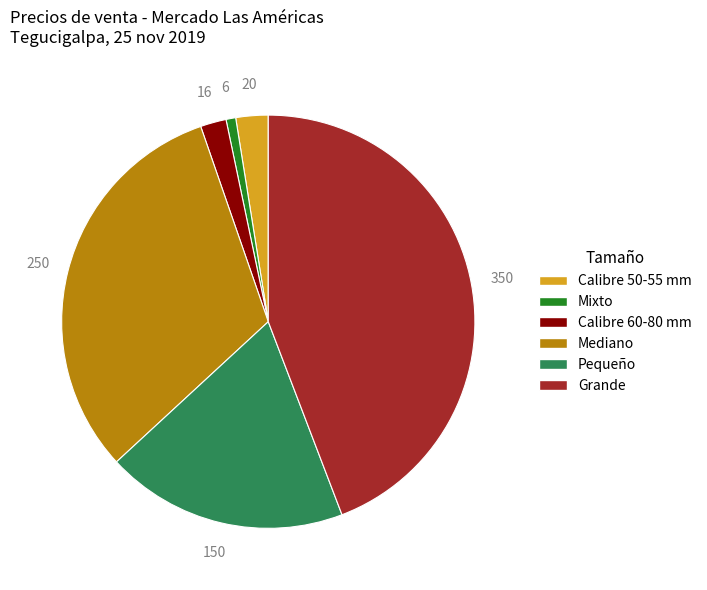

Which has a higher value, Mixto or Mediano?

Mediano